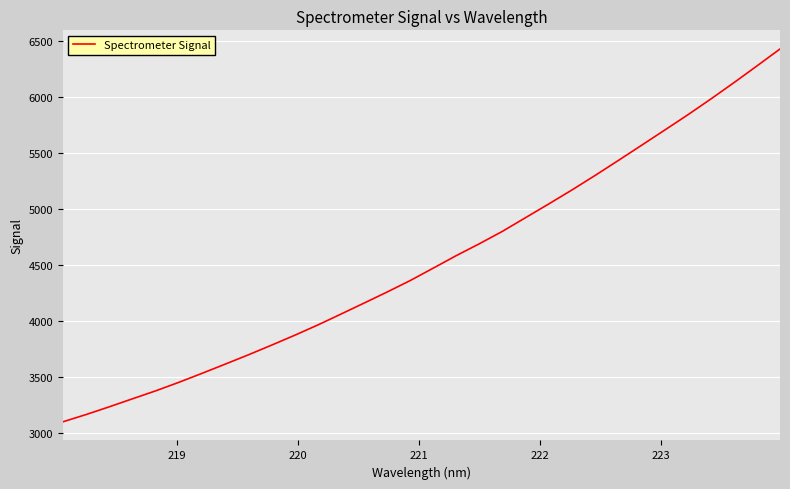

What is the difference between the maximum and minimum values?

3334.0